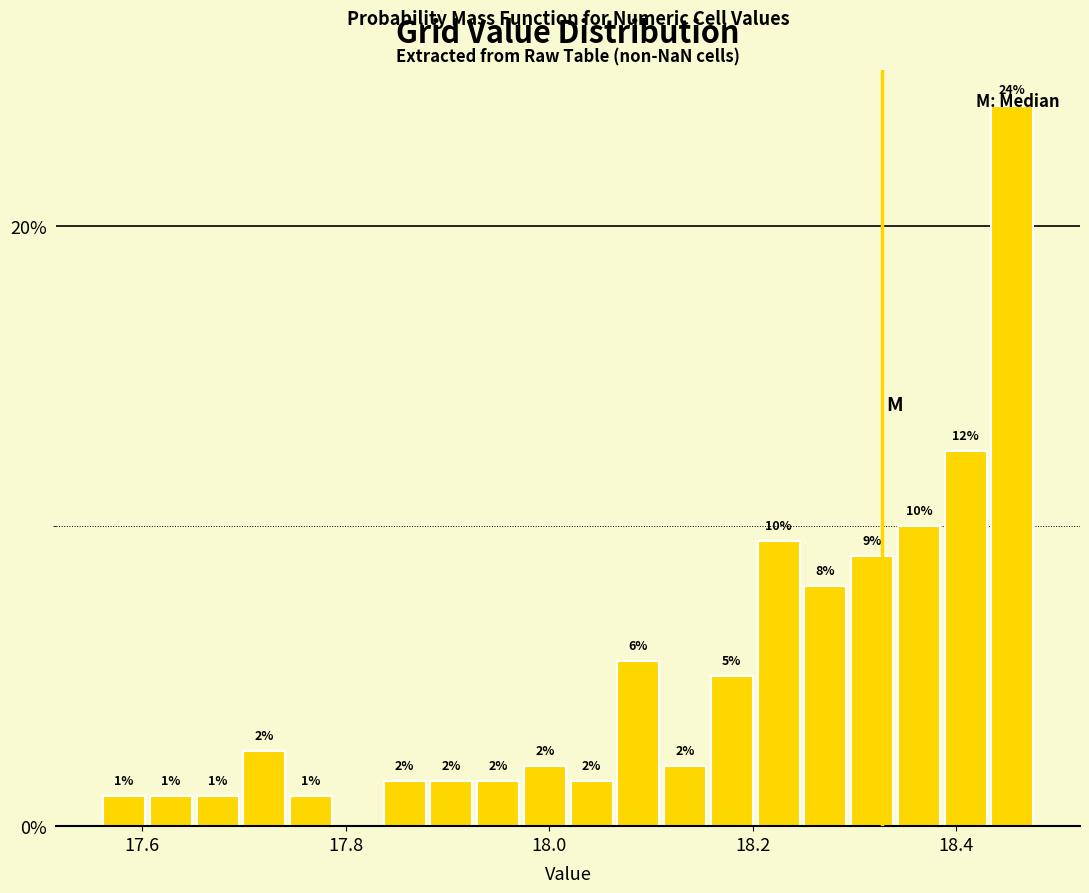

Read against the x-axis, roughly where is the centre of the tallest bar?

18.46